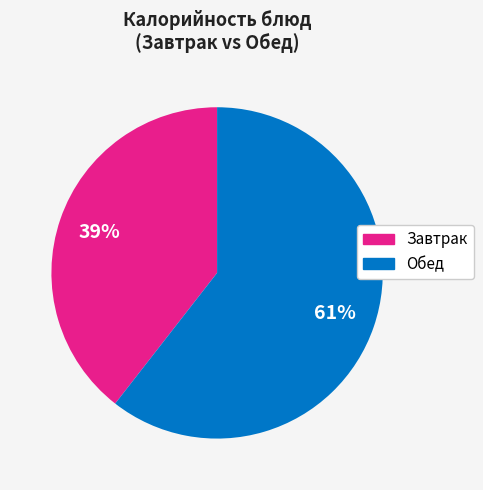

To the nearest percent, what is the average slice percentage?

50%